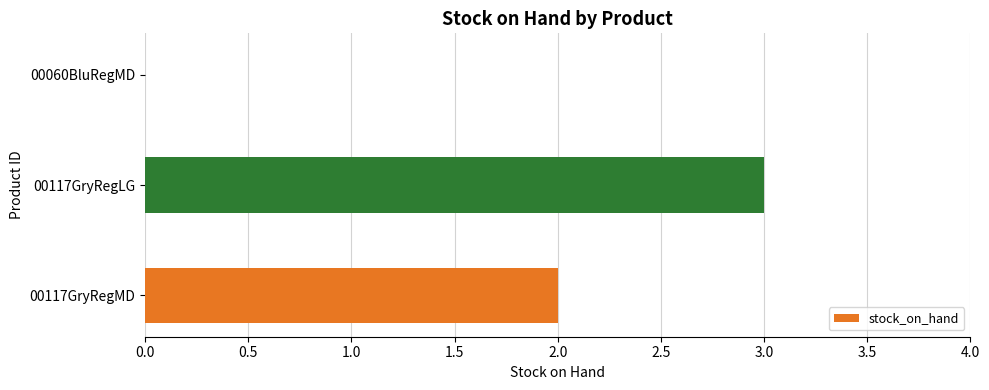

Is it true that the value at 00060BluRegMD is 0?

True